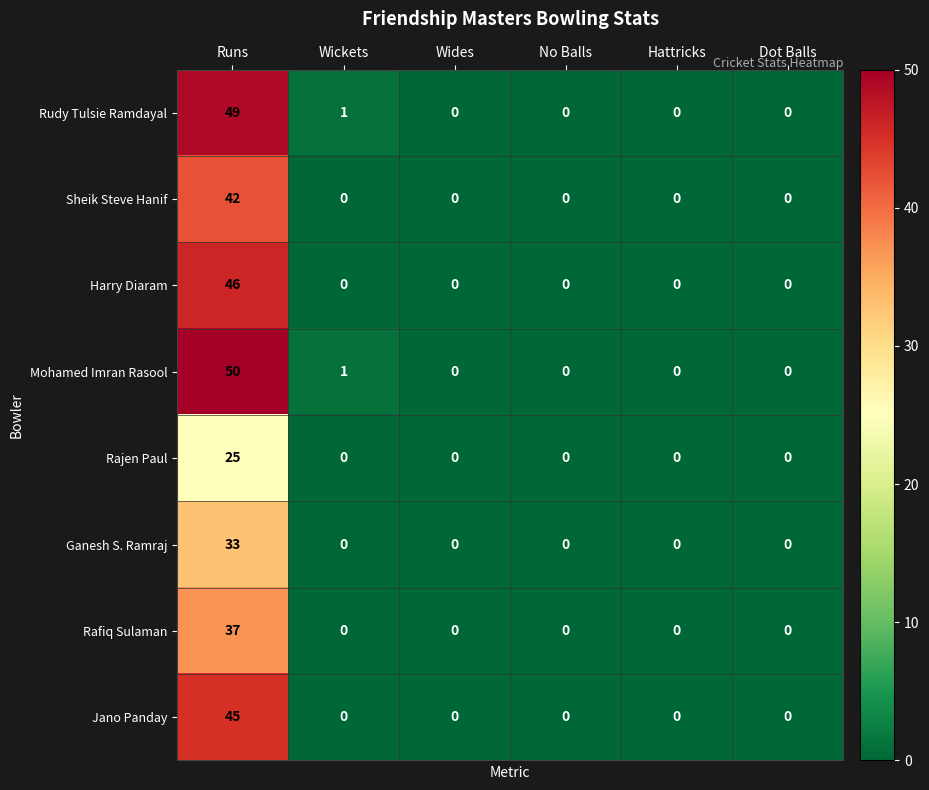

What value does the Rajen Paul series have at Runs?

25